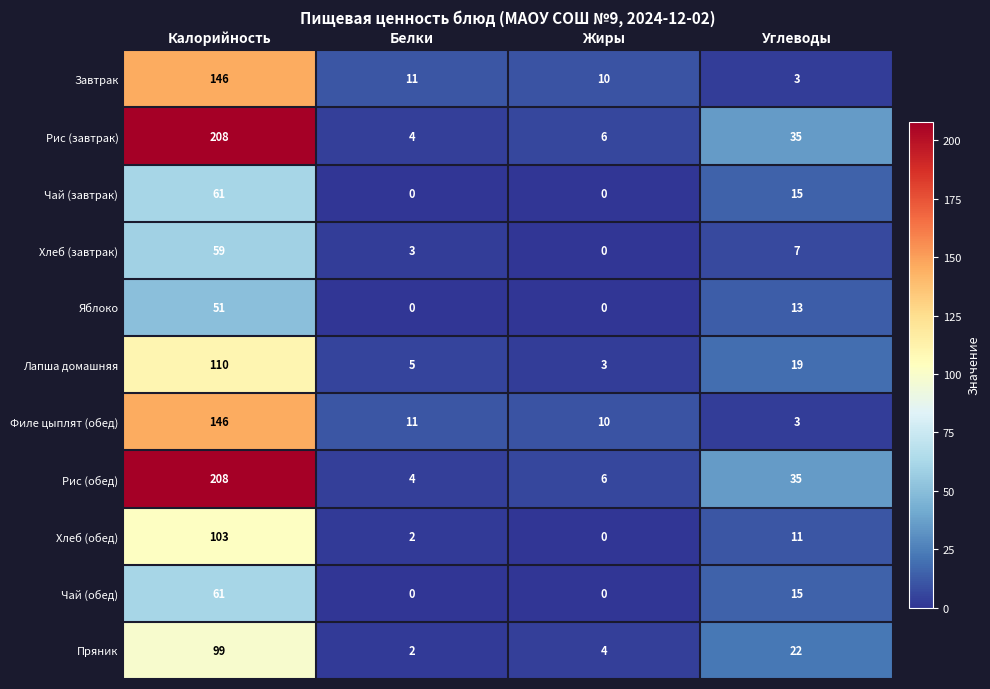

True or false: Филе цыплят (обед) has a value of 3 at Углеводы.

True